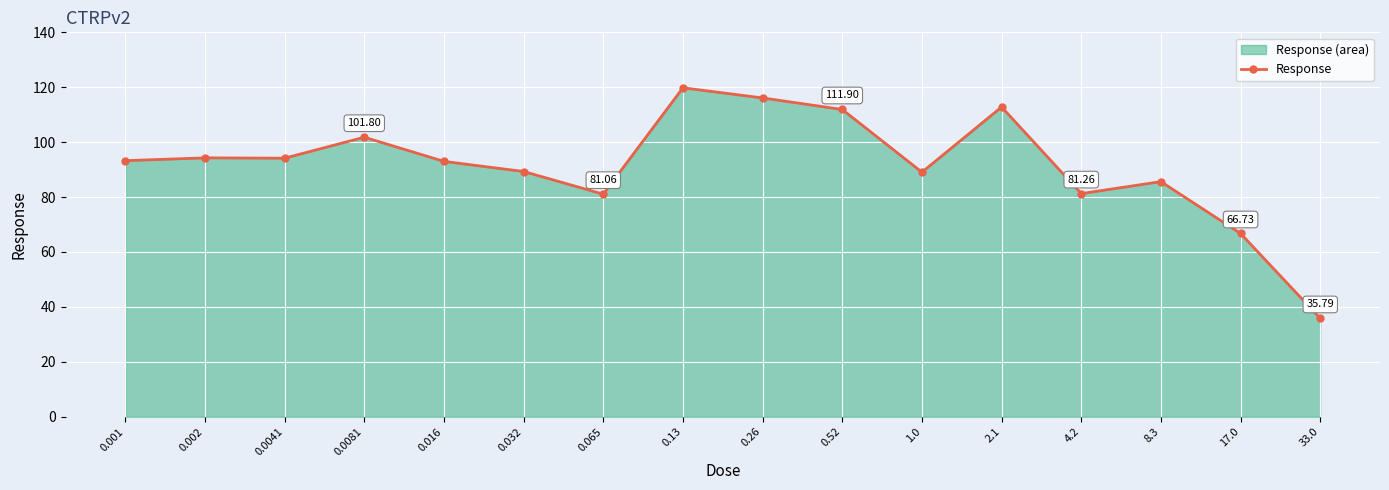

List the labels in order of value, smallest first.

33.0, 17.0, 0.065, 4.2, 8.3, 1.0, 0.032, 0.016, 0.001, 0.0041, 0.002, 0.0081, 0.52, 2.1, 0.26, 0.13